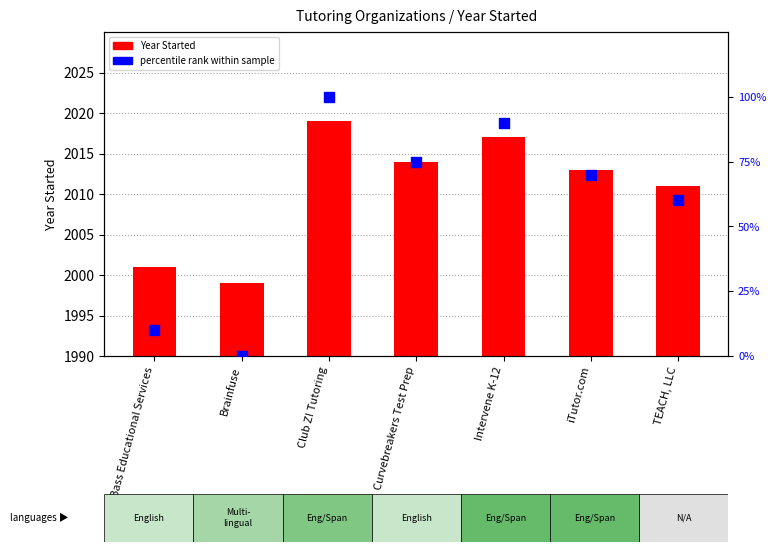

Which series contains the lowest Y value?

percentile rank within sample